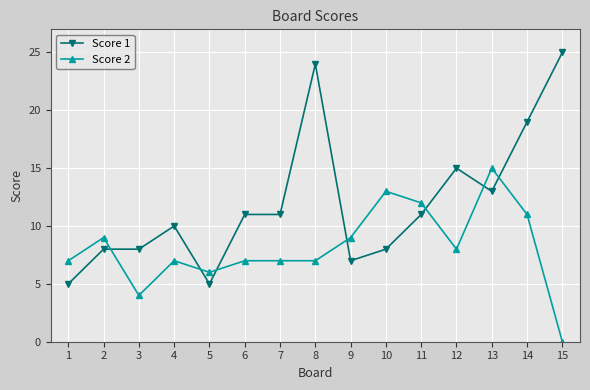

At which category is the sum across all series the highest?

8